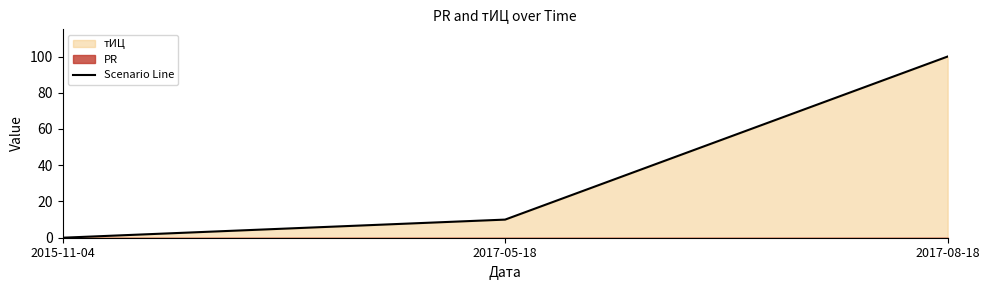

What position from the left is 2017-08-18?

3